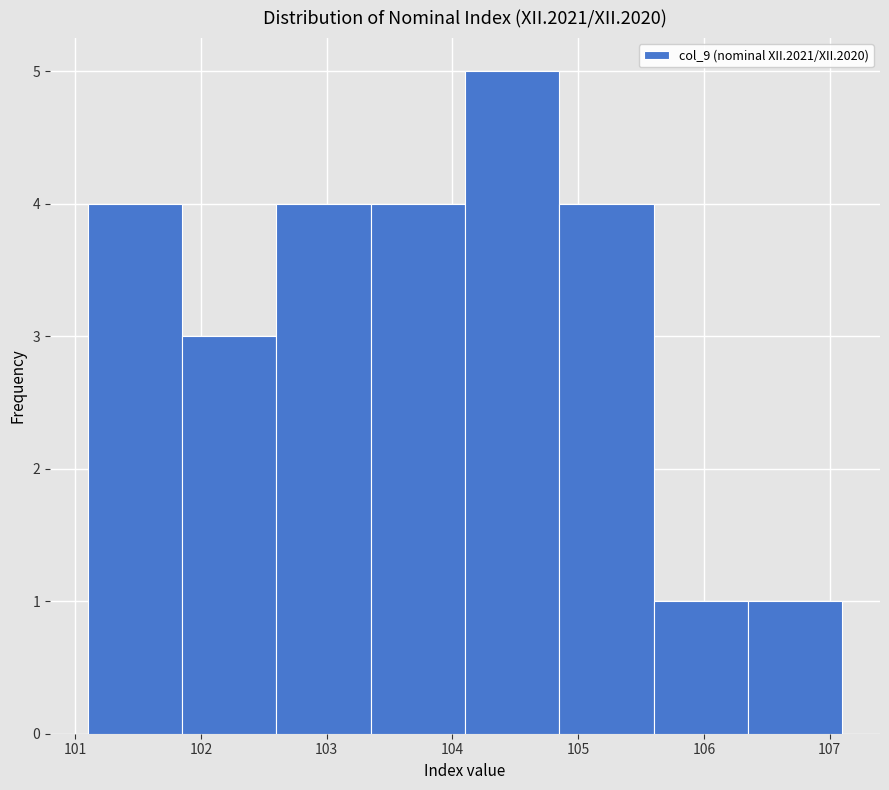

Reading left to right, transcribe this chart: for each bar, give the range it covers on the x-axis and its height. Neither the bar edges nor the heights are printed on the chart, so give them approximately, as read against the axes.

101.10 to 101.85: 4
101.85 to 102.60: 3
102.60 to 103.35: 4
103.35 to 104.10: 4
104.10 to 104.85: 5
104.85 to 105.60: 4
105.60 to 106.35: 1
106.35 to 107.10: 1